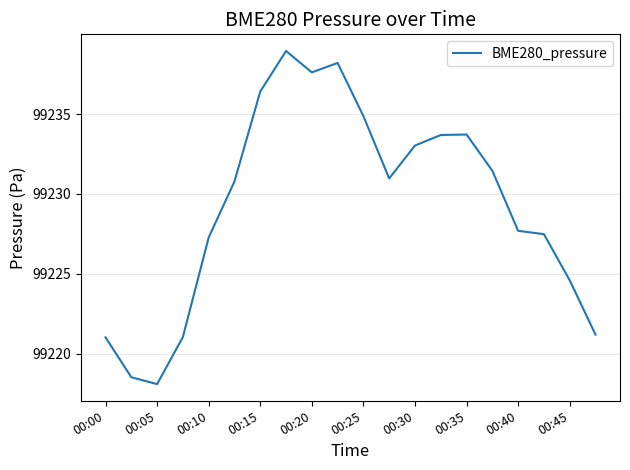

What is the smallest value displayed?

99218.1